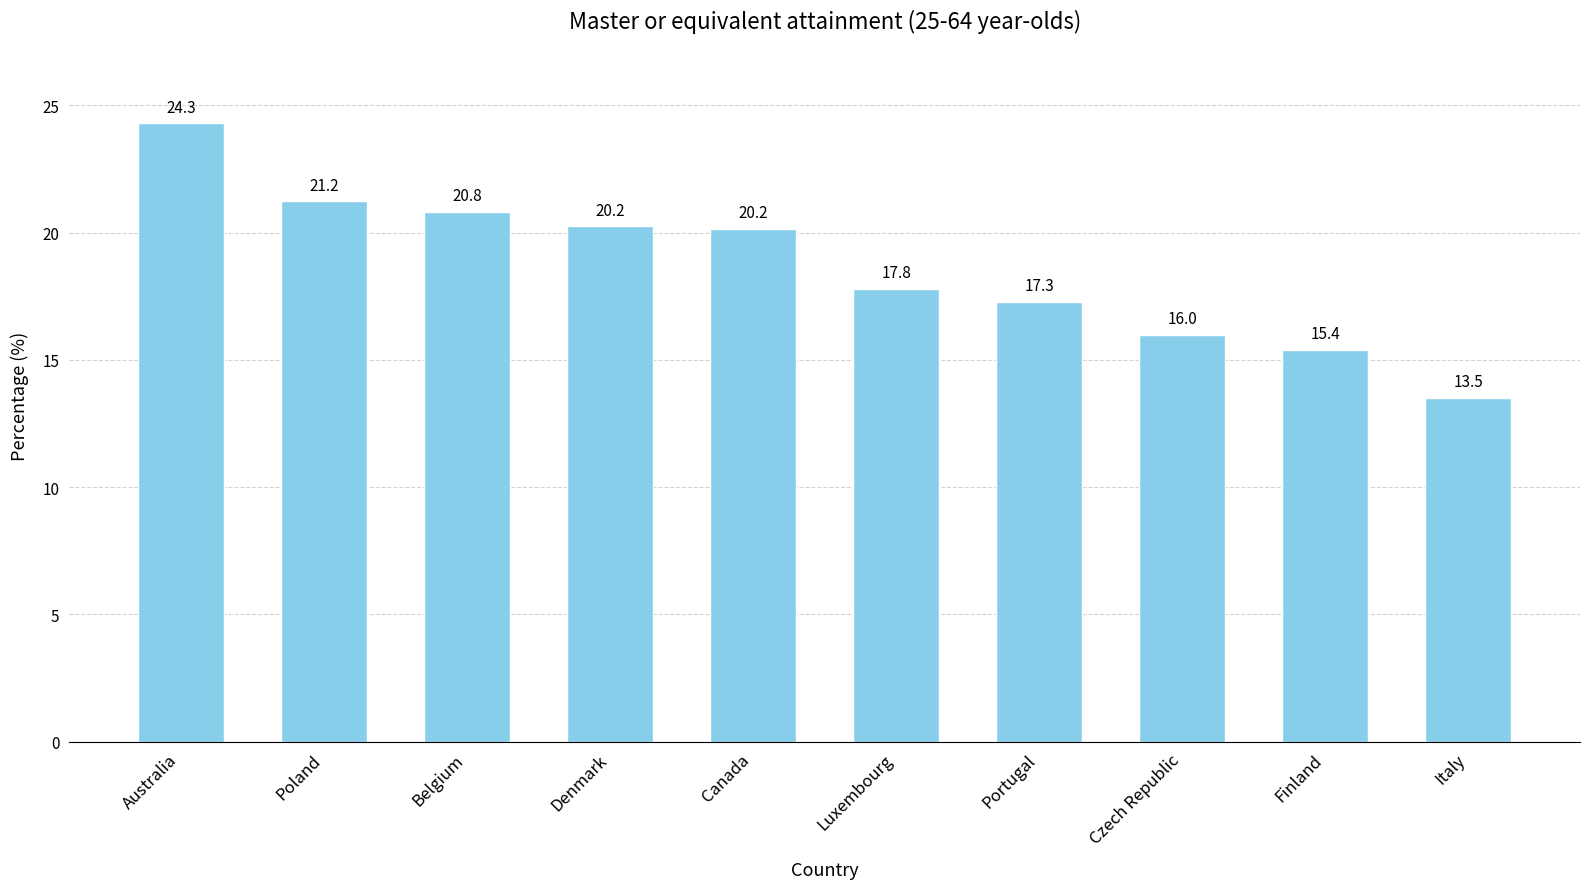

How many data points are less than 20?

5